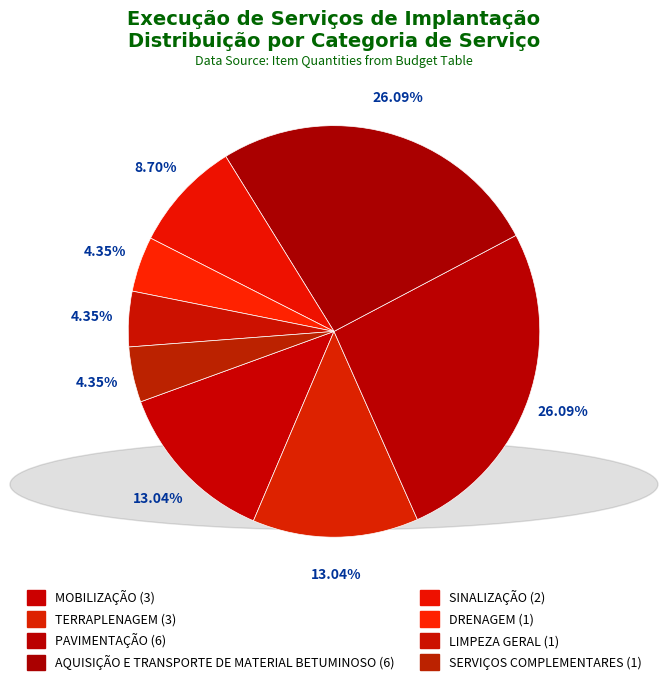

How many segments does this pie chart have?

8